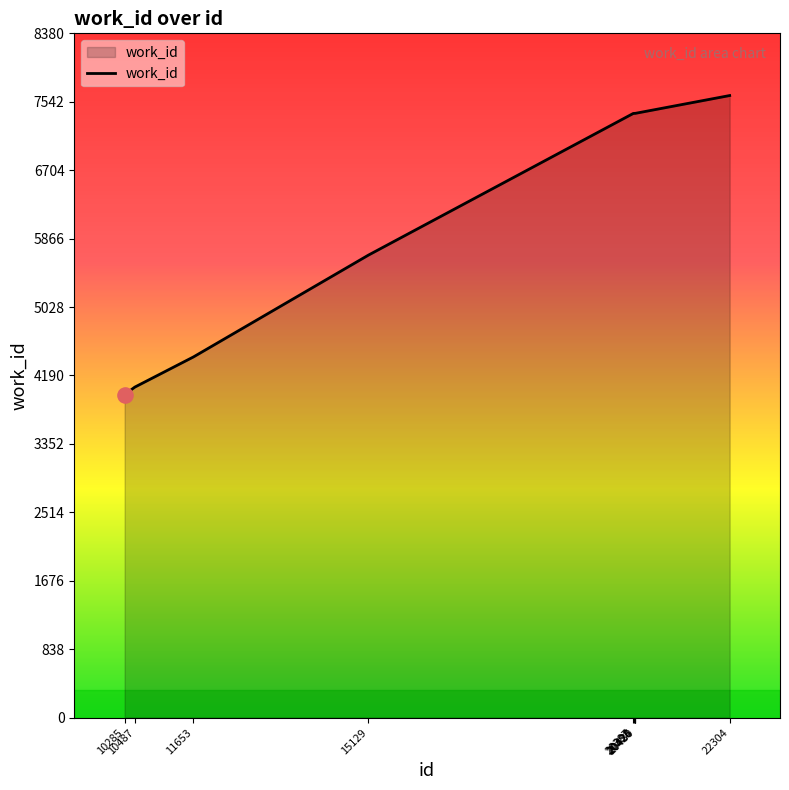

What is the change in value from 10285 to 15129?

+1709